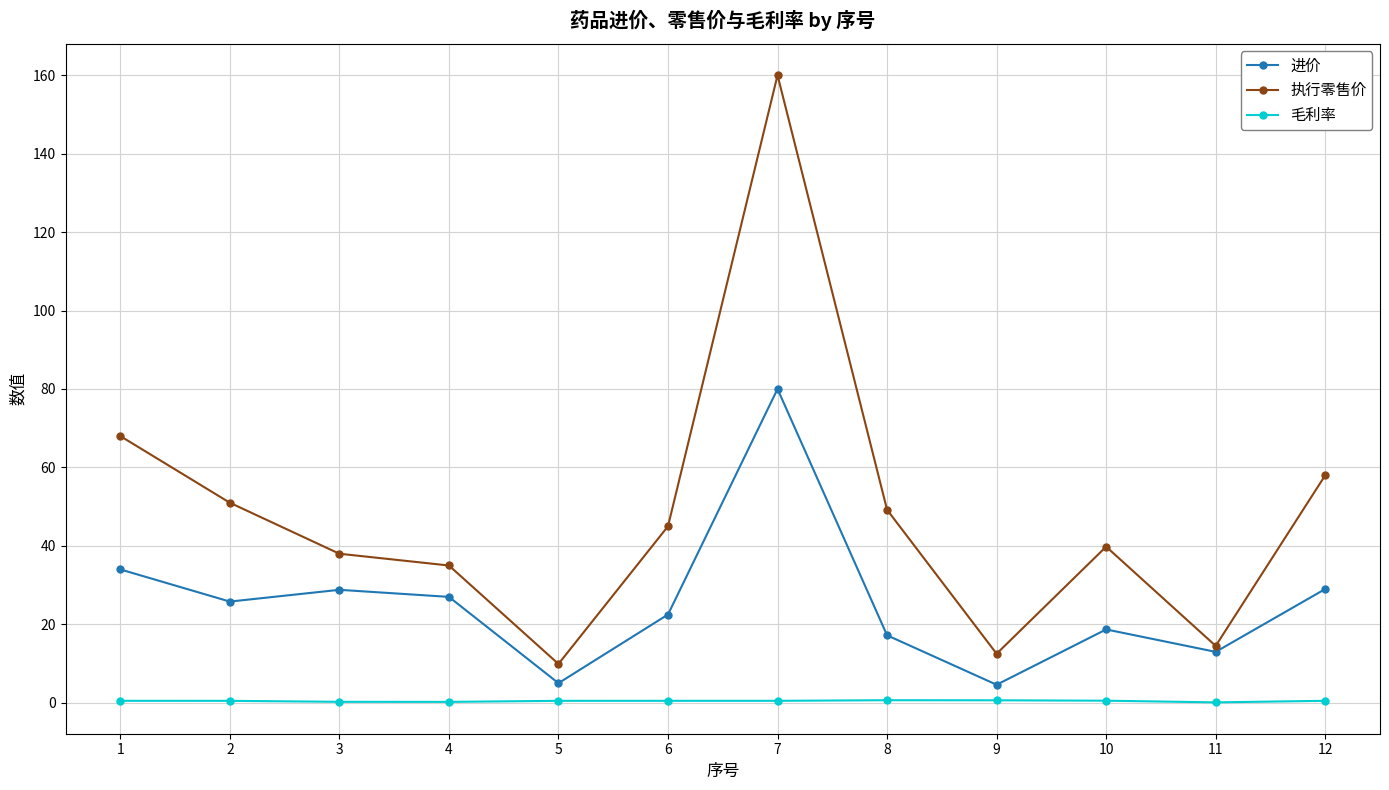

True or false: 毛利率 and 进价 intersect in this chart.

False